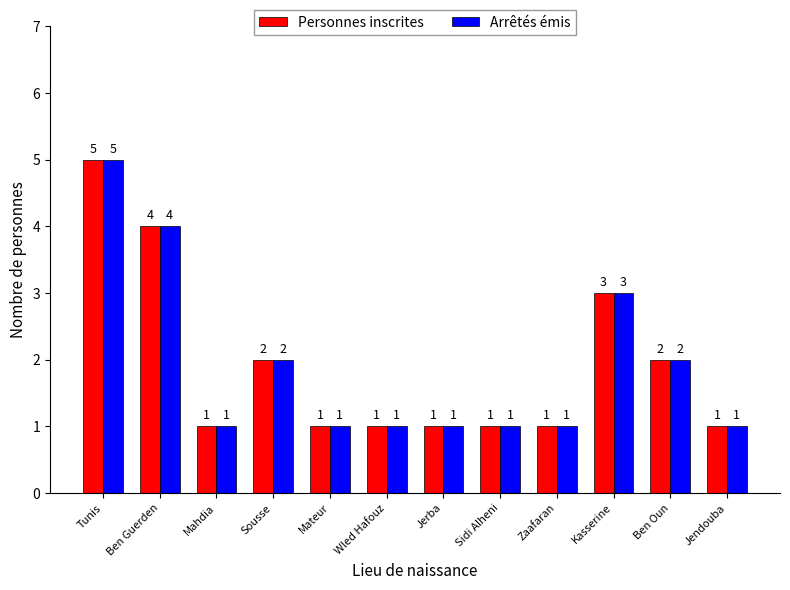

The Personnes inscrites series shows 1 at Mahdia. True or false?

True